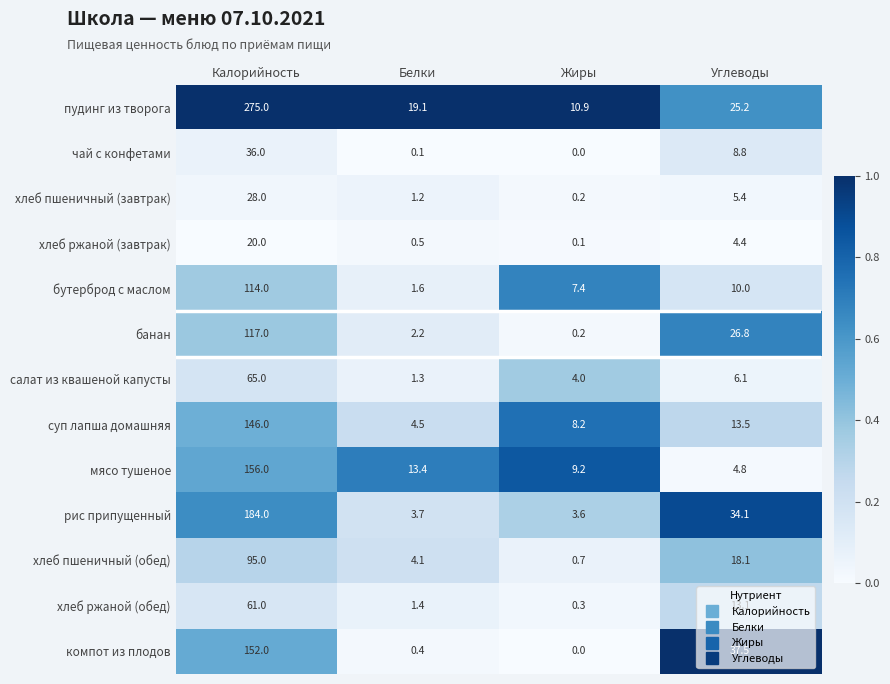

The бутерброд с маслом series shows 70.5 at Калорийность. True or false?

False